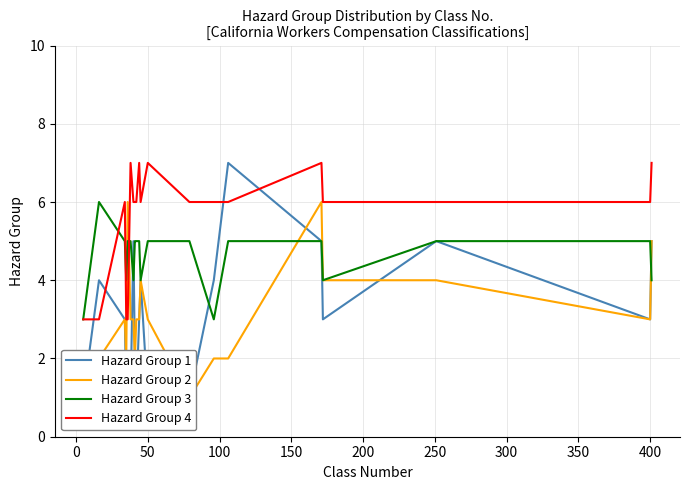

What position from the left is 100?

4